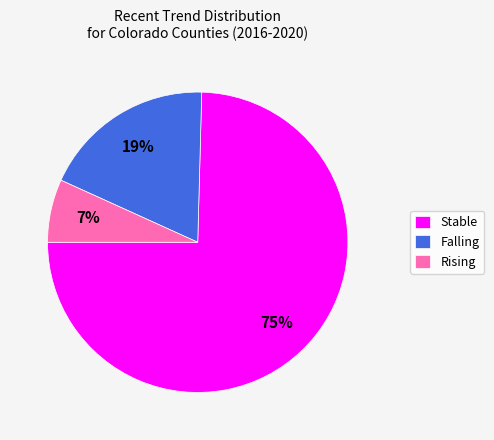

Is Rising the majority of the pie?

No